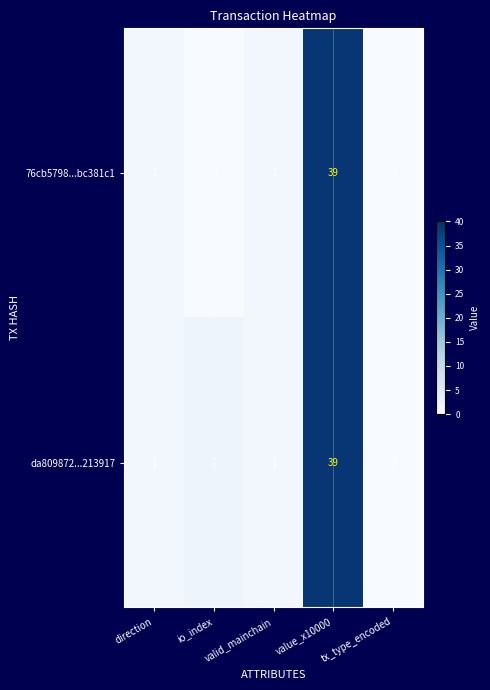

What is the total value across all series at direction?

2